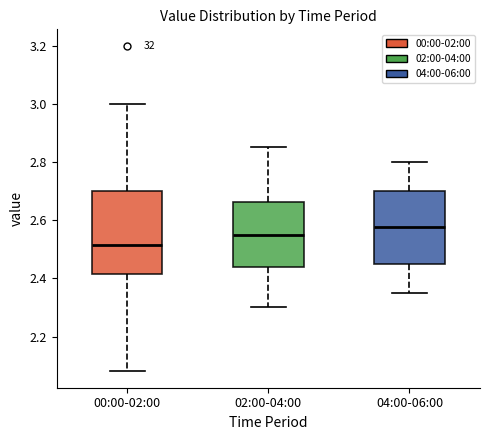

Reading left to right, read every box against the y-axis: the position of its median line, the range the box covers, and the ends of its whiskers. The values are not printed on the chart, so give them approximately, as read against the axis.

00:00-02:00: median 2.52, box 2.42 to 2.70, whiskers 2.08 to 3.00
02:00-04:00: median 2.56, box 2.44 to 2.66, whiskers 2.30 to 2.86
04:00-06:00: median 2.58, box 2.46 to 2.70, whiskers 2.36 to 2.80